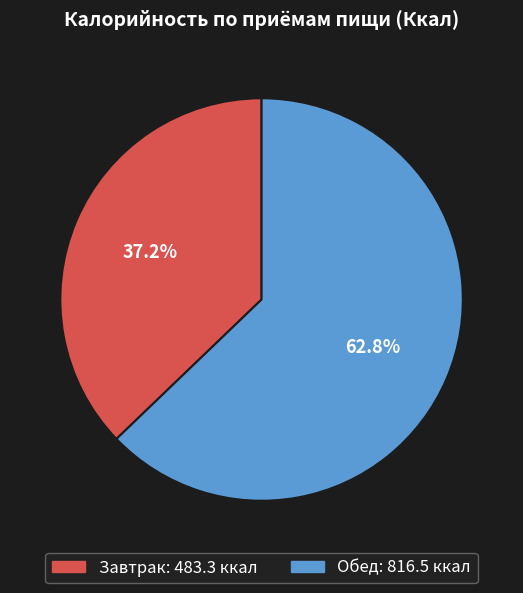

Is it true that Завтрак is 37% of the pie?

True